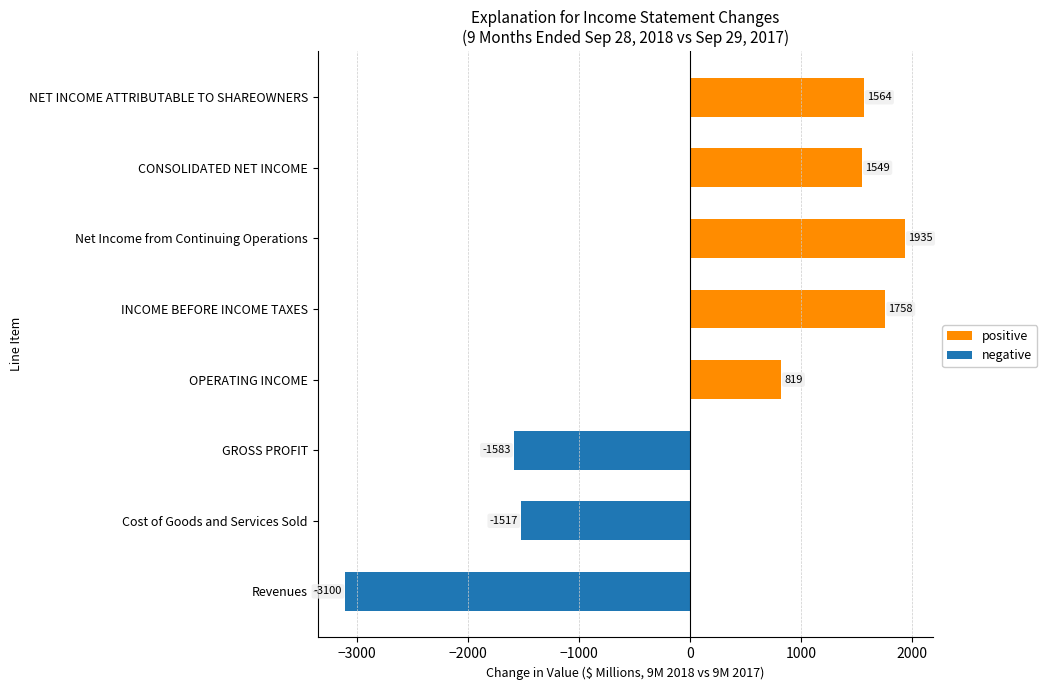

What are all the series names shown in the legend?

positive, negative